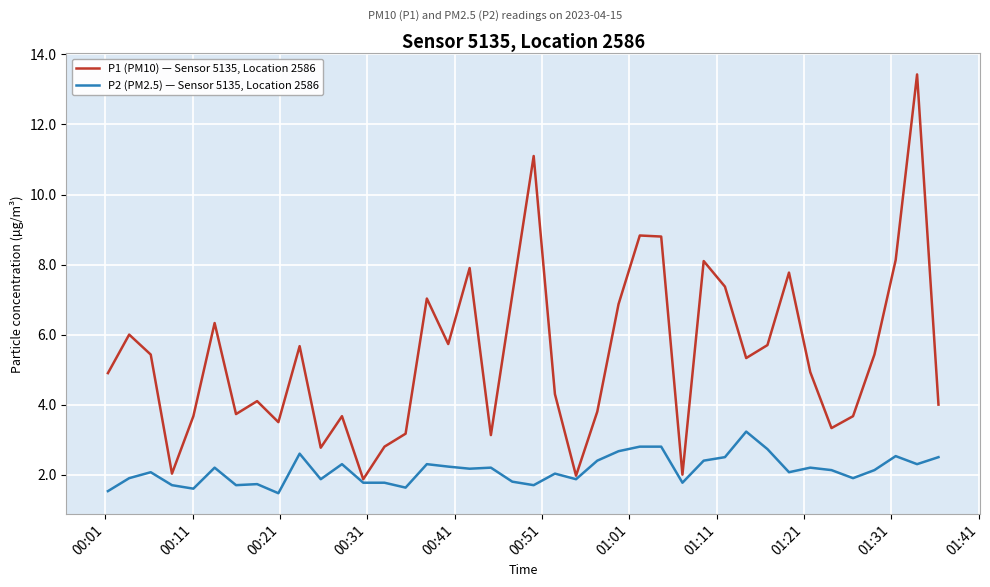

What is the average value of the P1 (PM10) — Sensor 5135, Location 2586 series?

5.4